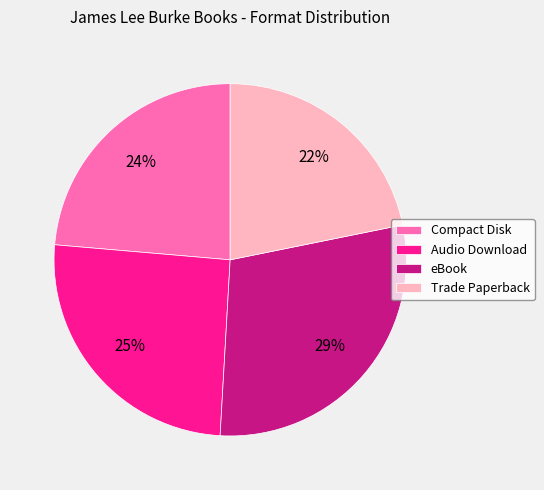

Does any single category account for the majority?

No